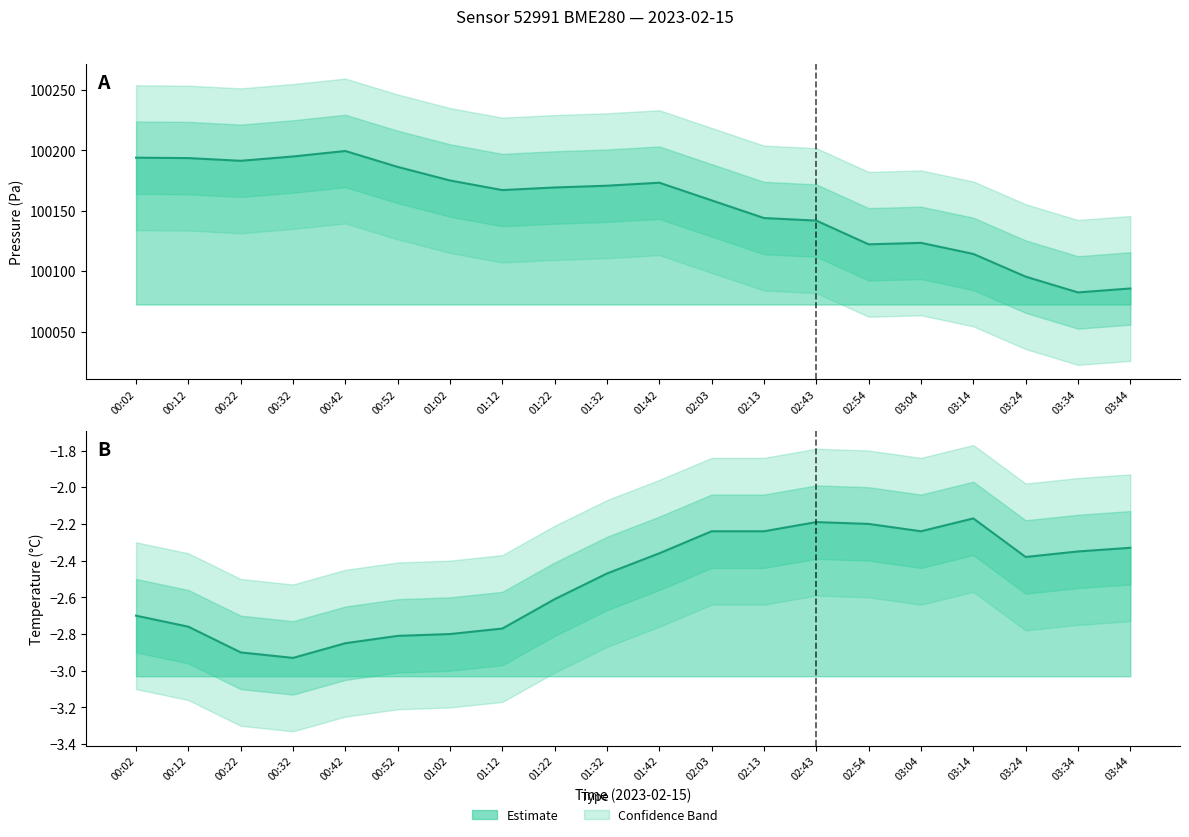

Reading left to right, what are all the values shown in this chart?

pressure: 100194.0	100193.7	100191.4	100195.0	100199.6	100186.4	100175.1	100167.2	100169.3	100170.8	100173.3	100158.7	100144.0	100141.9	100122.2	100123.5	100114.3	100095.5	100082.4	100085.7
temperature: -2.7	-2.8	-2.9	-2.9	-2.9	-2.8	-2.8	-2.8	-2.6	-2.5	-2.4	-2.2	-2.2	-2.2	-2.2	-2.2	-2.2	-2.4	-2.4	-2.3